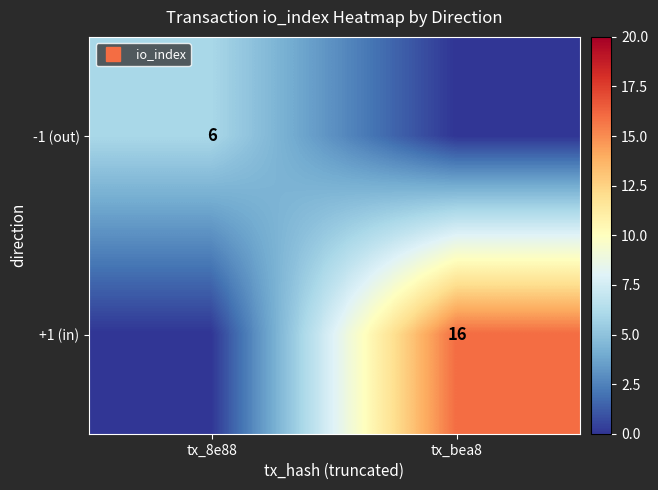

What is the maximum value shown in the chart?

16